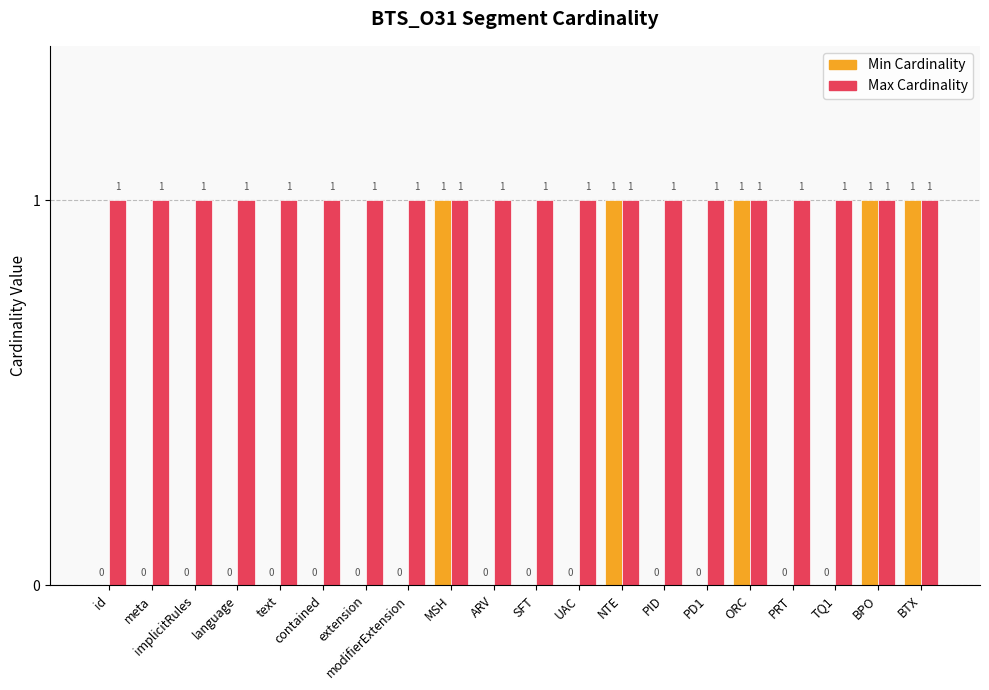

How many data points in Min Cardinality are above 0?

5